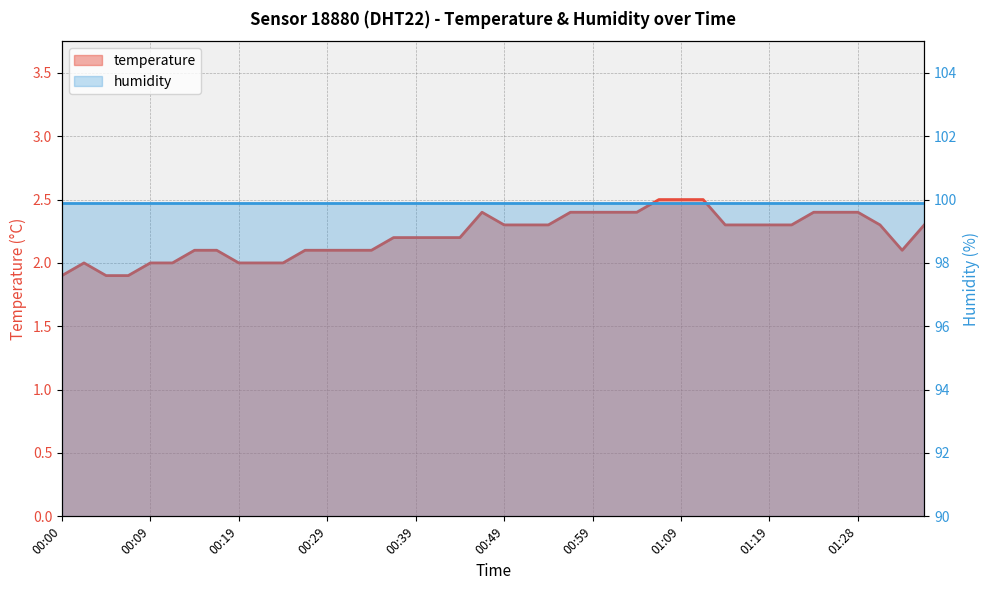

What is the average value?

2.2